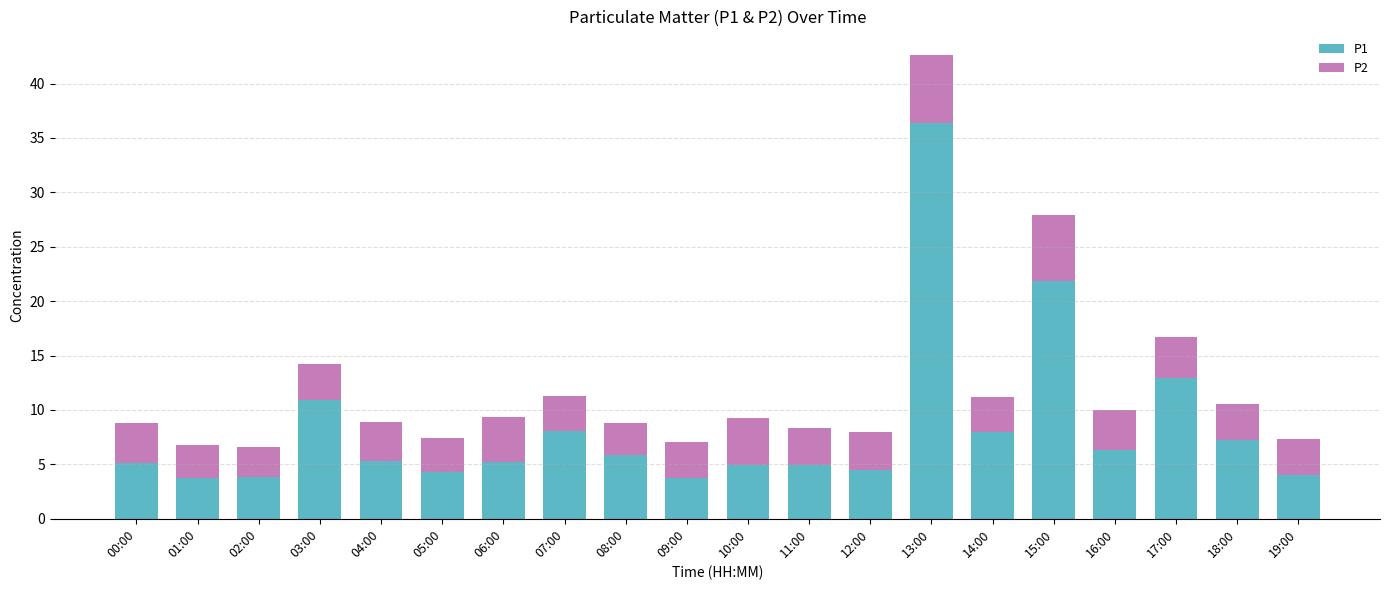

The P1 series shows 3.4 at 16:00. True or false?

False